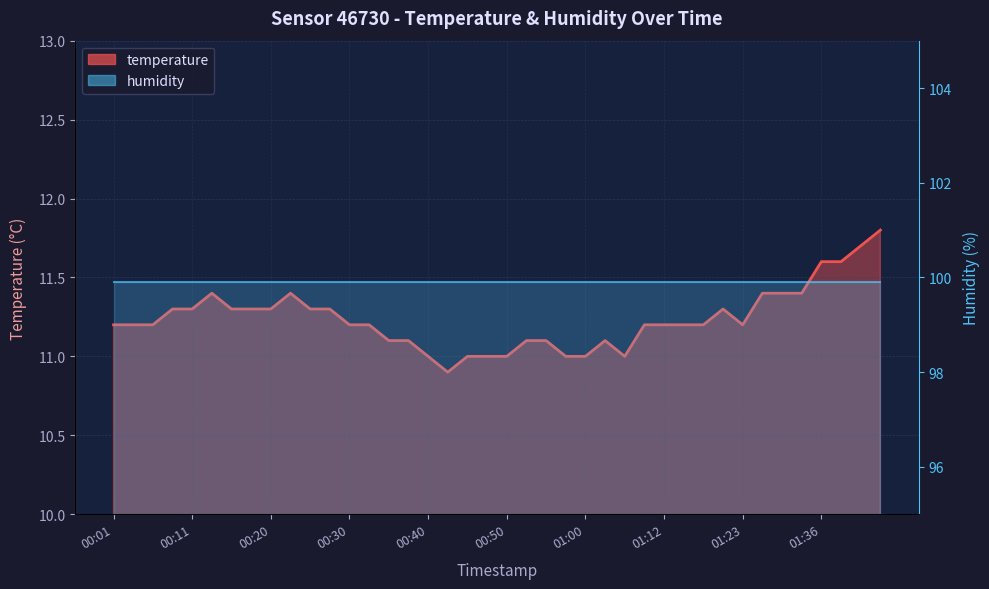

True or false: the data shows 19.4 at 01:15.

False